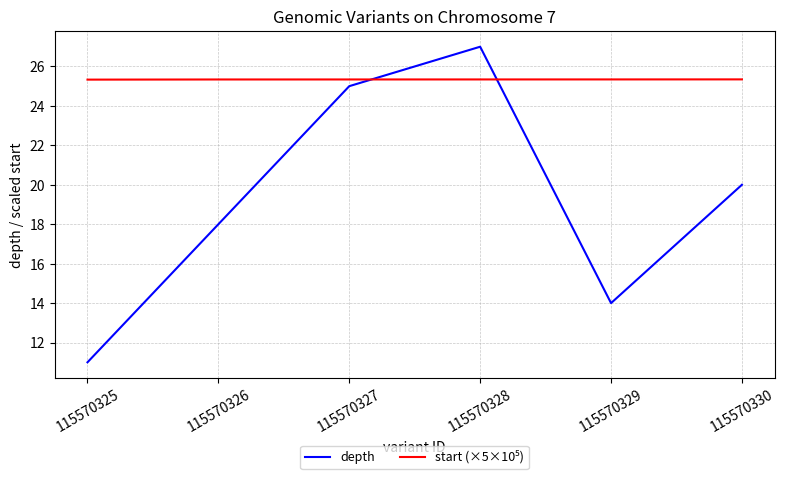

Which category has the lowest value across all series?

115570325